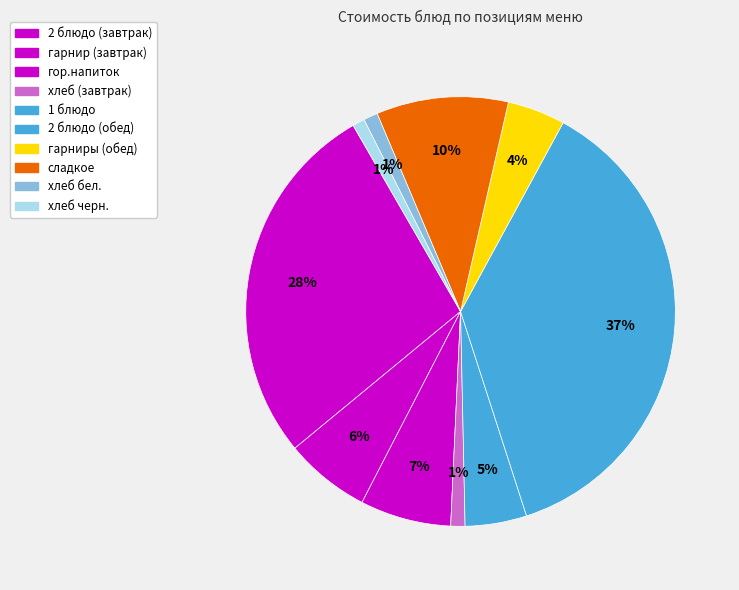

What percentage is NOT represented by гор.напиток?

93.2%